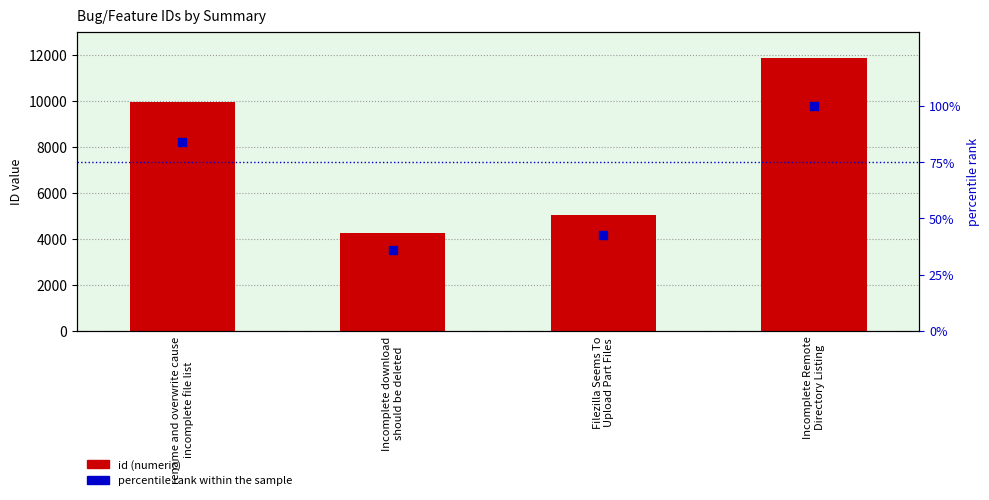

What is the total value across all series at Incomplete Remote
Directory Listing?

11941.0